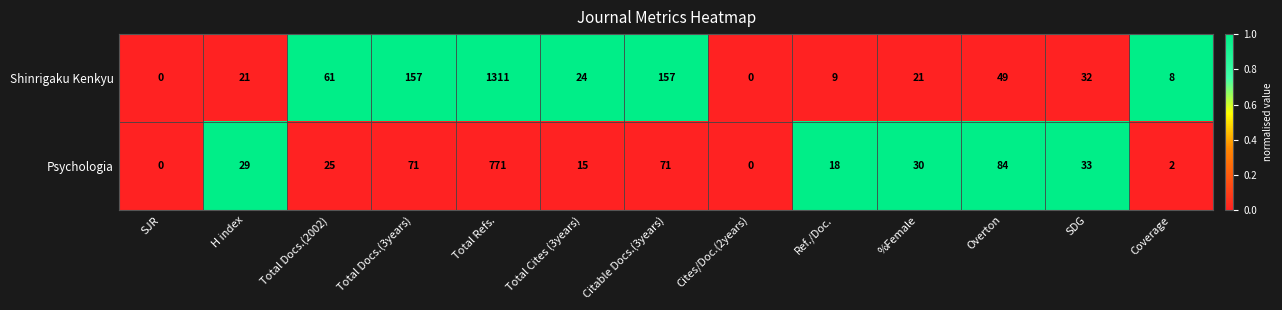

Reading right to left, what are all the values shown in this chart?

Shinrigaku Kenkyu: Coverage=8	SDG=32	Overton=49	%Female=21	Ref./Doc.=9	Cites/Doc.(2years)=0	Citable Docs.(3years)=157	Total Cites (3years)=24	Total Refs.=1311	Total Docs.(3years)=157	Total Docs.(2002)=61	H index=21	SJR=0
Psychologia: Coverage=2	SDG=33	Overton=84	%Female=30	Ref./Doc.=18	Cites/Doc.(2years)=0	Citable Docs.(3years)=71	Total Cites (3years)=15	Total Refs.=771	Total Docs.(3years)=71	Total Docs.(2002)=25	H index=29	SJR=0